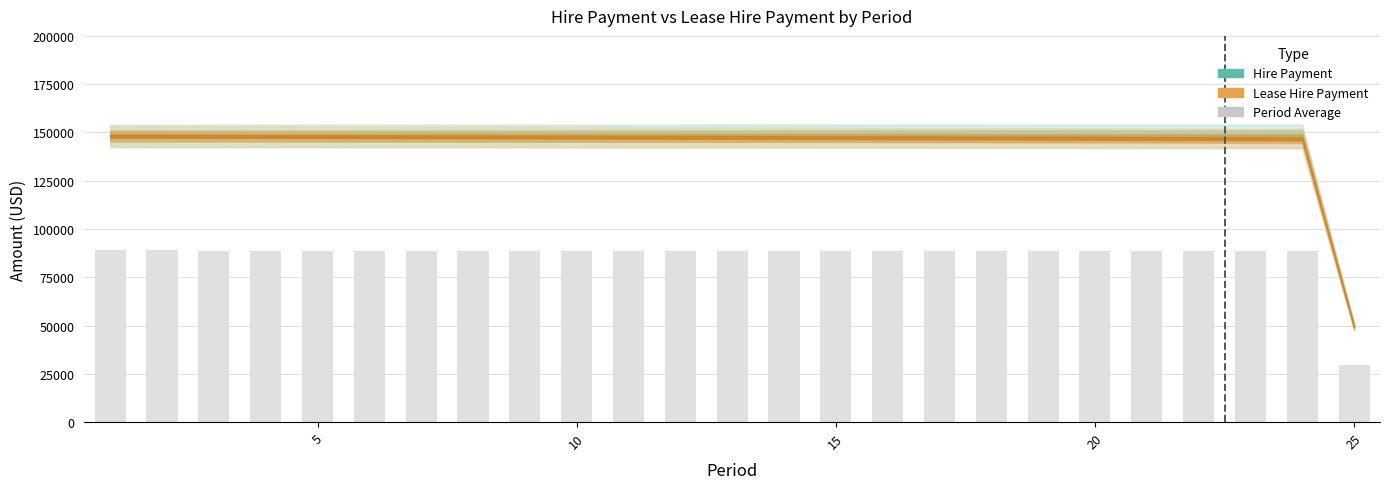

What is the difference between the maximum and minimum values?

59298.3